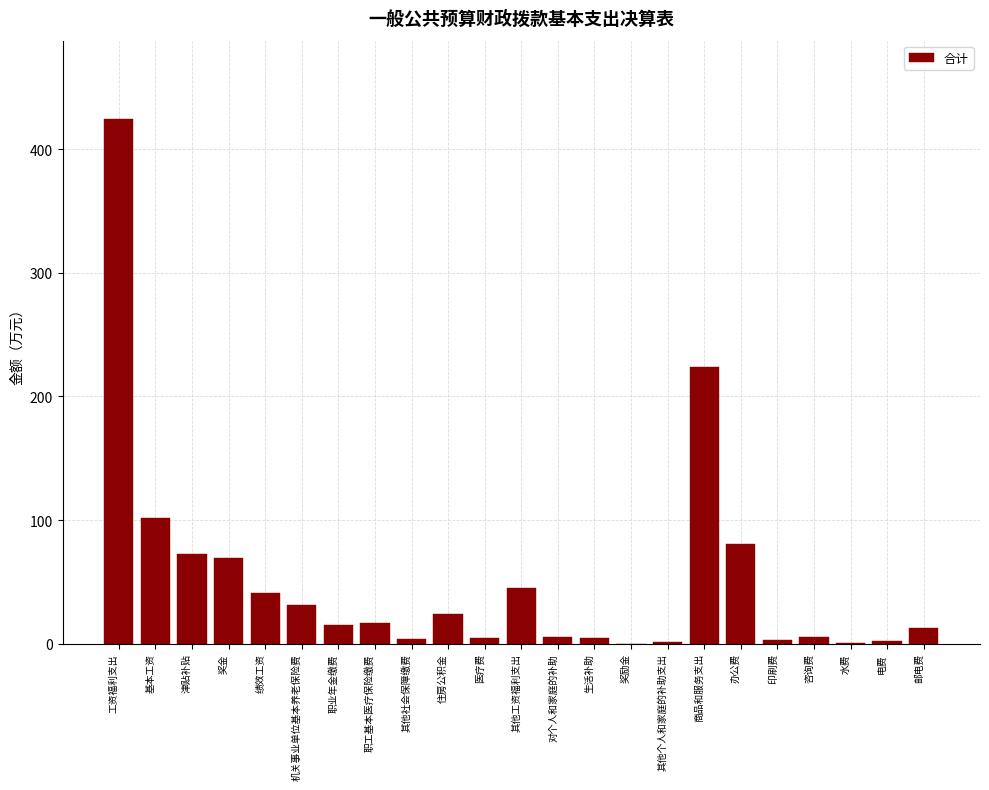

What is the ratio of the value at 办公费 to the value at 住房公积金?

3.4